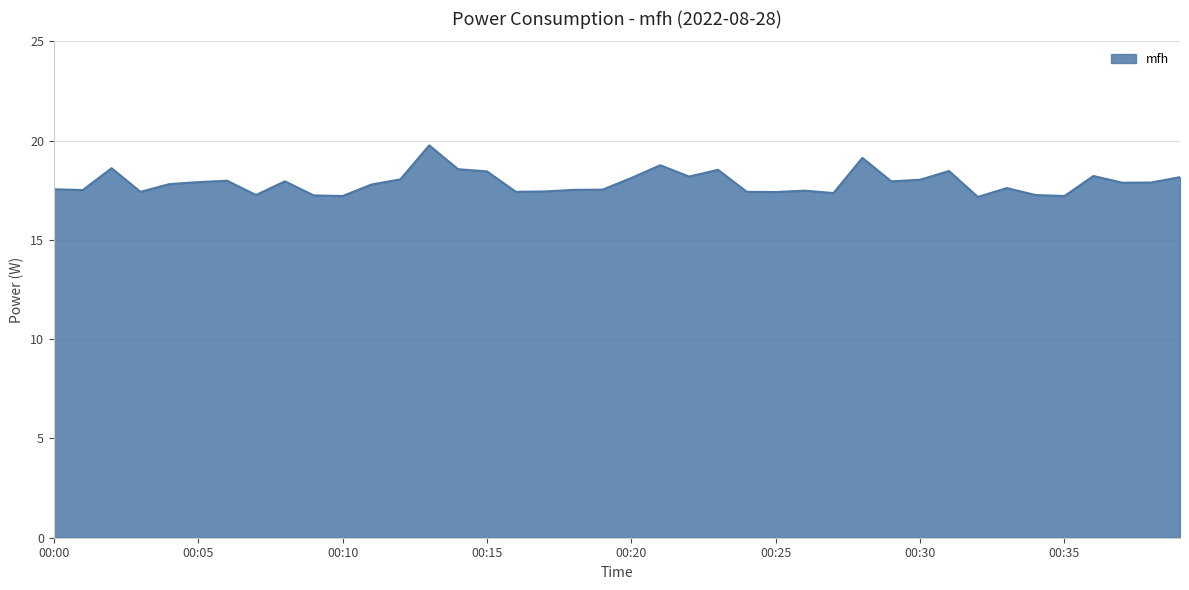

What is the maximum value shown in the chart?

19.8